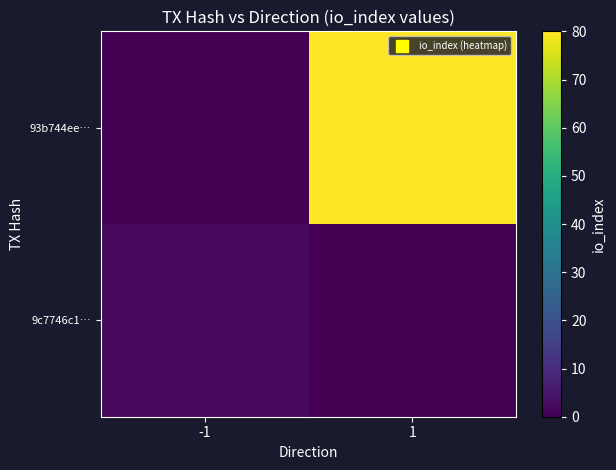

Count the number of data series in this chart.

2